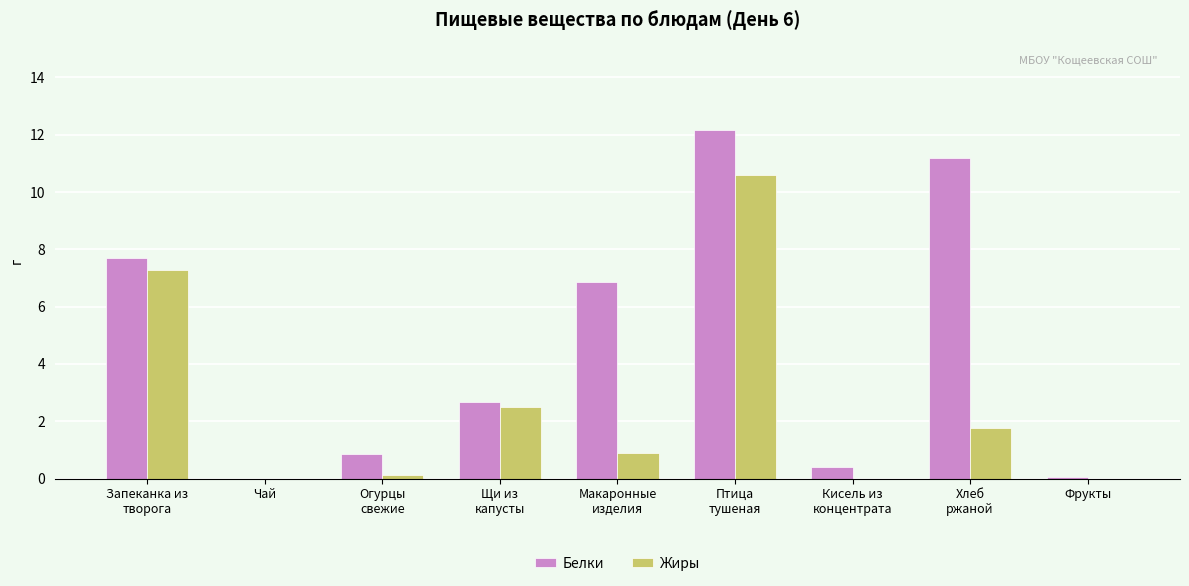

Which series has the largest range (max minus min)?

Белки